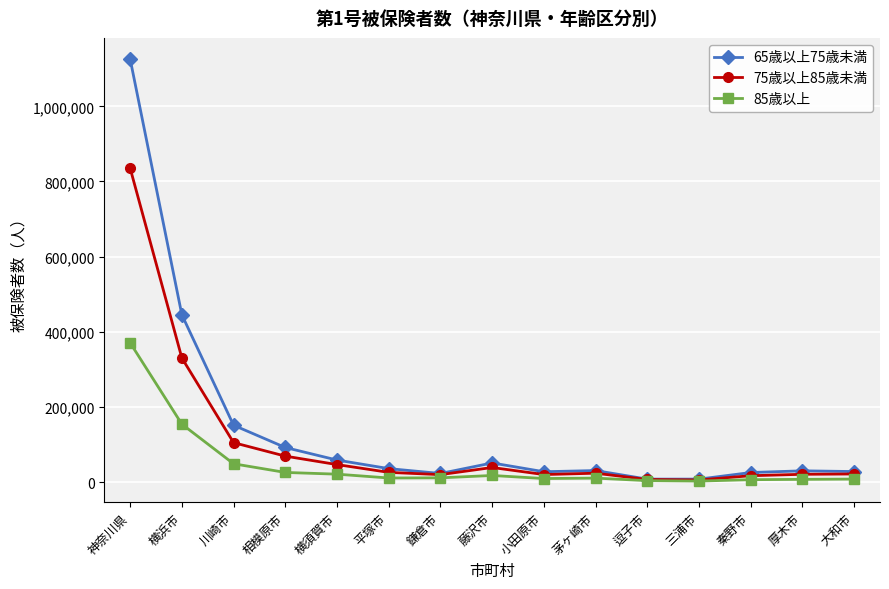

How many values in the 85歳以上 series are below 10945?

7